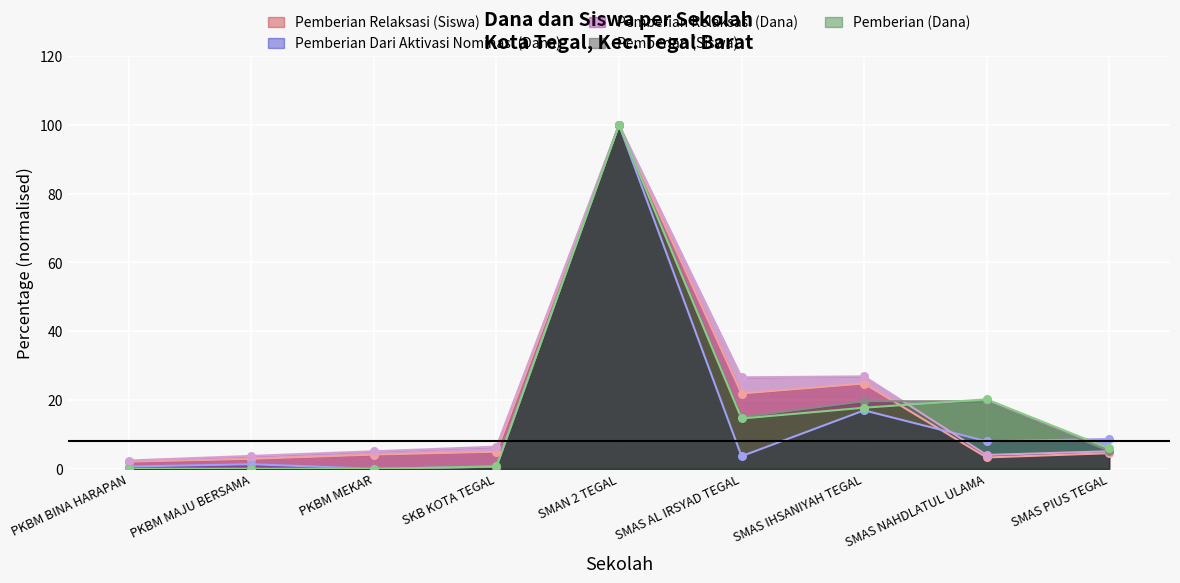

At which category is the sum across all series the highest?

SMAN 2 TEGAL